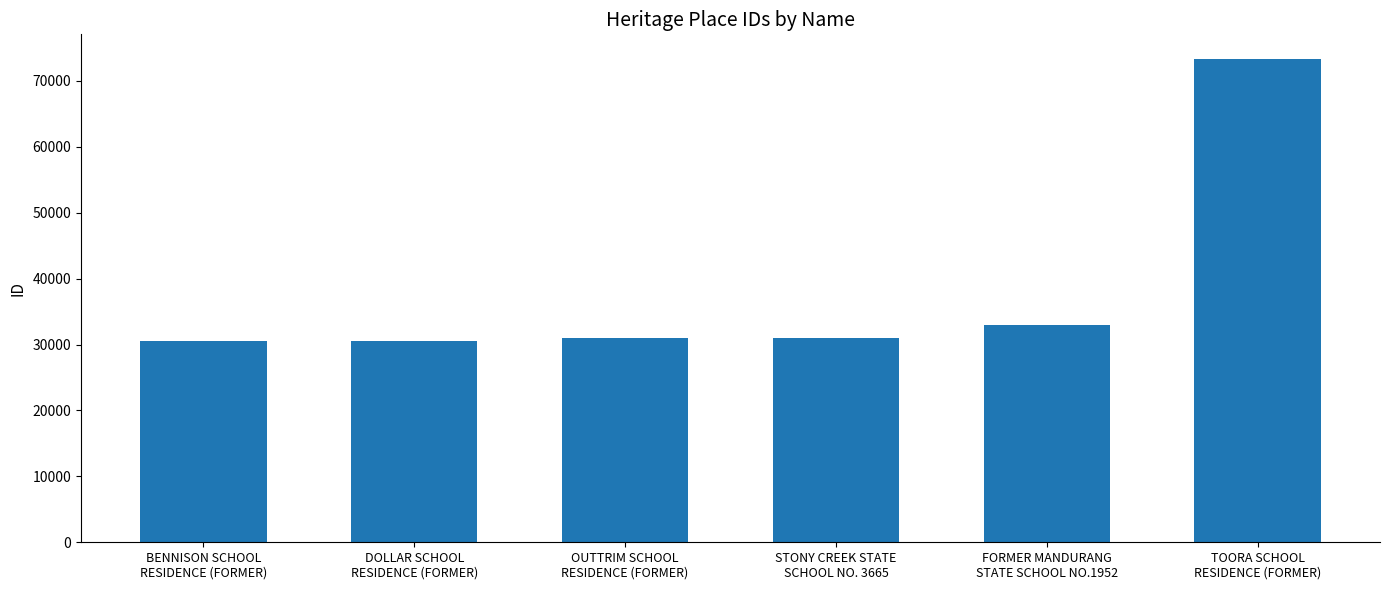

The value at STONY CREEK STATE
SCHOOL NO. 3665 is 30979. True or false?

True